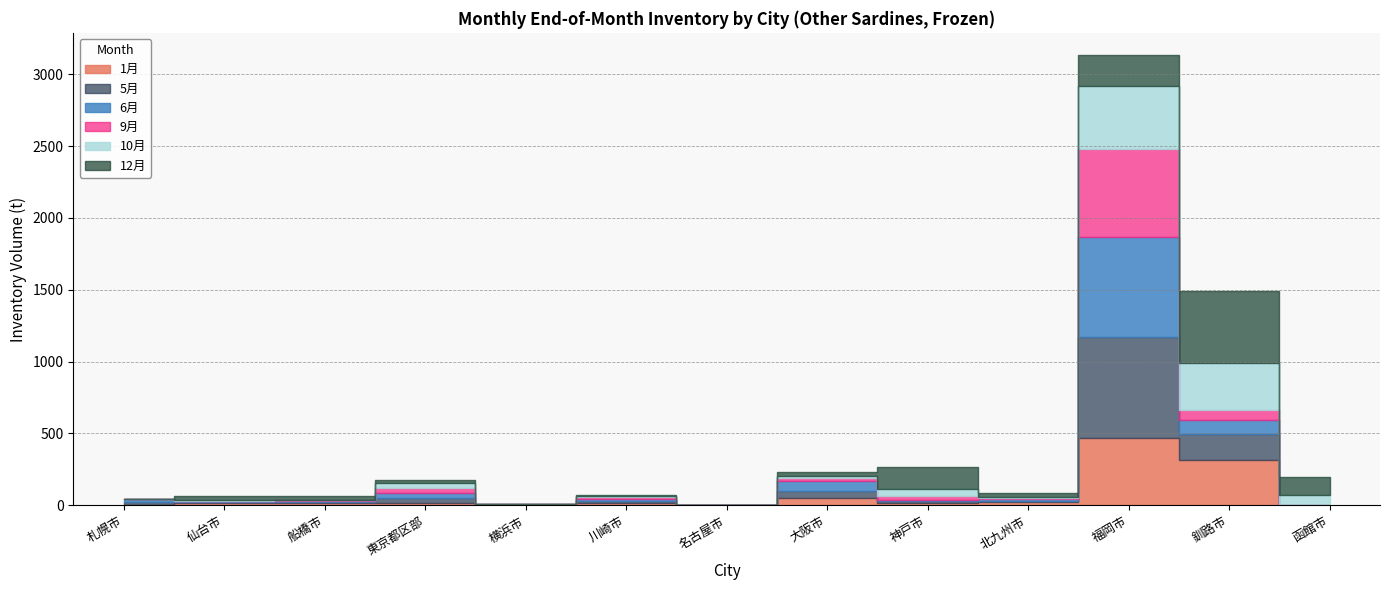

Reading right to left, extract all data points from this chart.

1月: 0.0	314.0	469.0	19.0	14.0	51.0	0.0	17.0	2.0	14.0	15.0	12.0	0.0
5月: 0.0	179.0	699.0	12.0	12.0	50.0	0.0	13.0	2.0	36.0	7.0	7.0	21.0
6月: 0.0	100.0	702.0	12.0	13.0	68.0	0.0	13.0	2.0	35.0	7.0	7.0	21.0
9月: 0.0	69.0	612.0	9.0	24.0	22.0	0.0	12.0	2.0	33.0	5.0	6.0	0.0
10月: 72.0	325.0	438.0	8.0	48.0	15.0	0.0	11.0	2.0	37.0	4.0	6.0	0.0
12月: 121.0	502.0	211.0	26.6	153.0	27.0	0.0	8.0	1.0	22.0	23.0	25.0	0.0